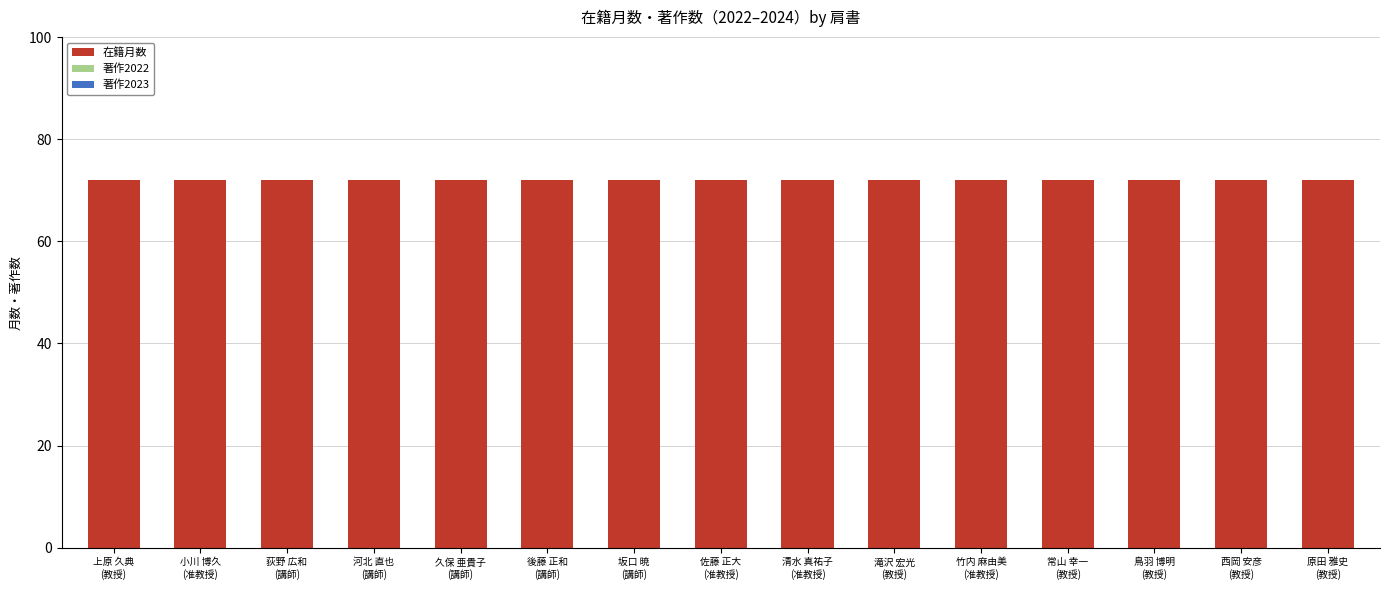

How many categories are shown in the chart?

15